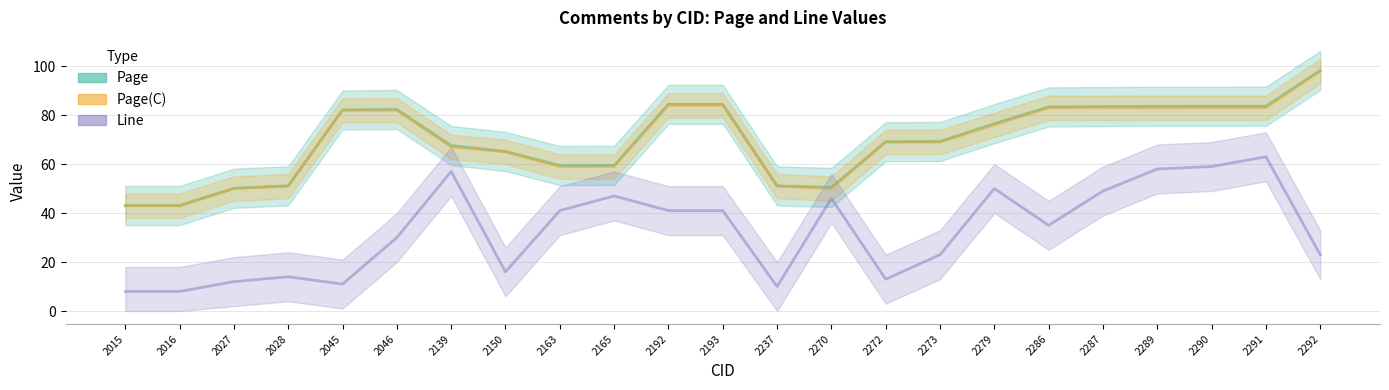

What is the spread (max minus min) of values at 2272?

56.1